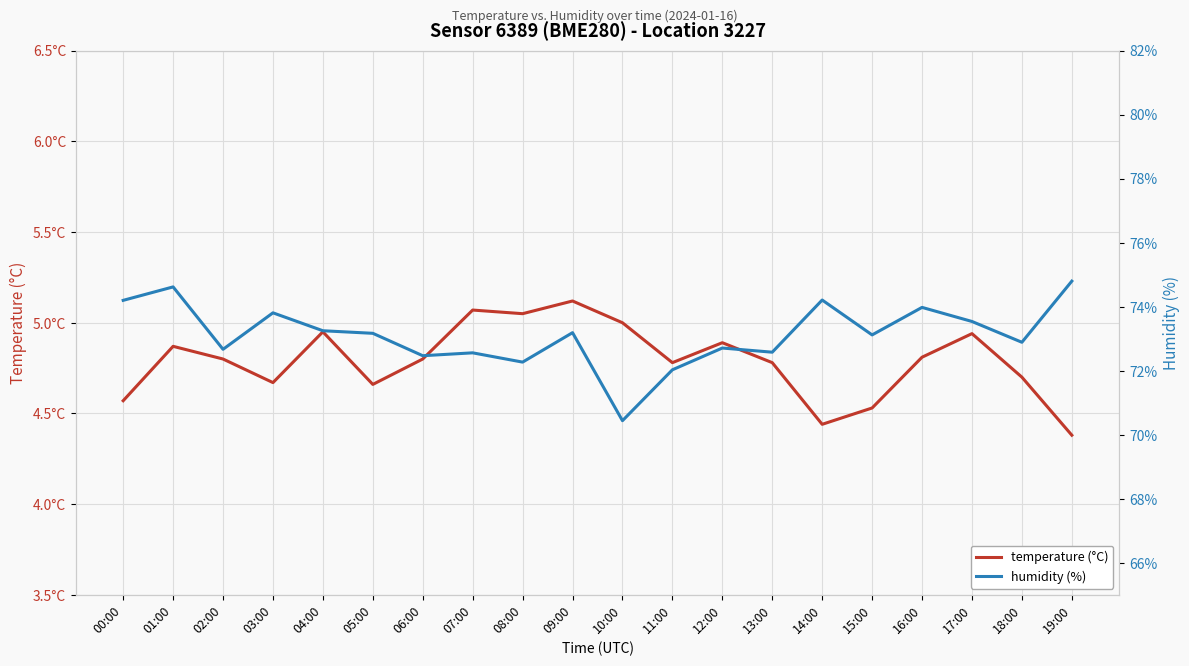

True or false: temperature (°C) and humidity (%) cross at least once.

False